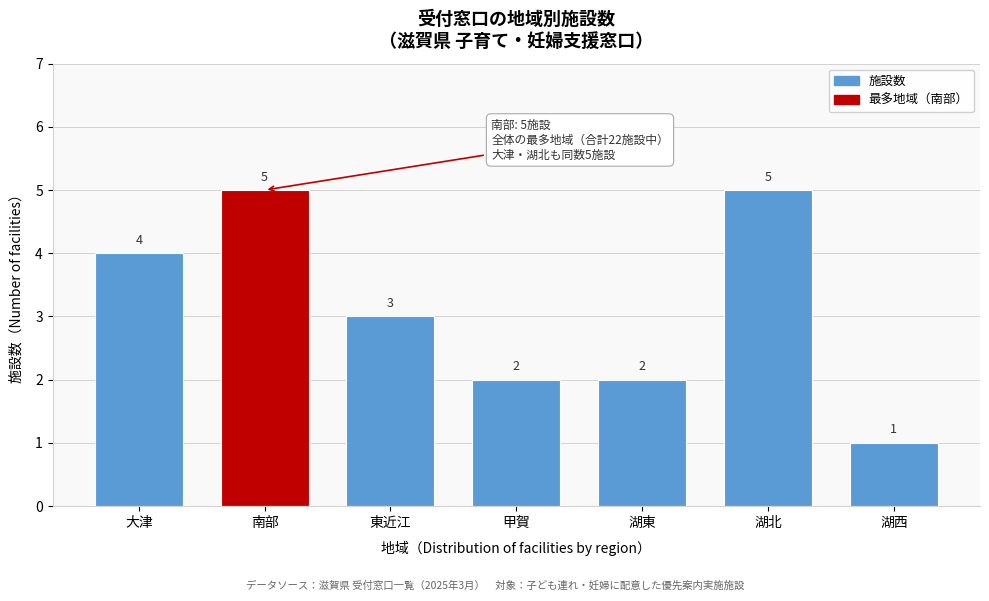

Reading left to right, transcribe all the data shown in this chart.

大津=4	南部=5	東近江=3	甲賀=2	湖東=2	湖北=5	湖西=1